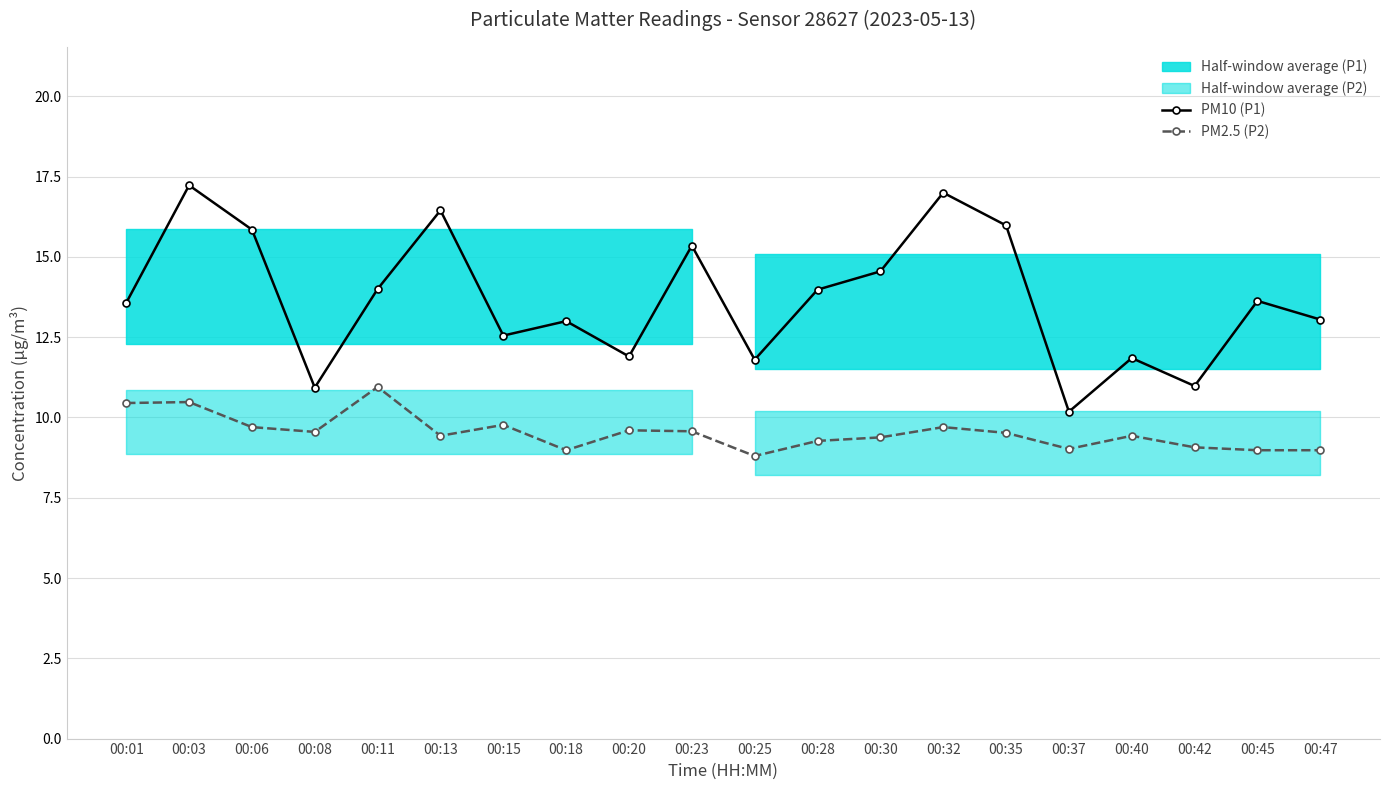

True or false: PM10 (P1) and PM2.5 (P2) intersect in this chart.

False